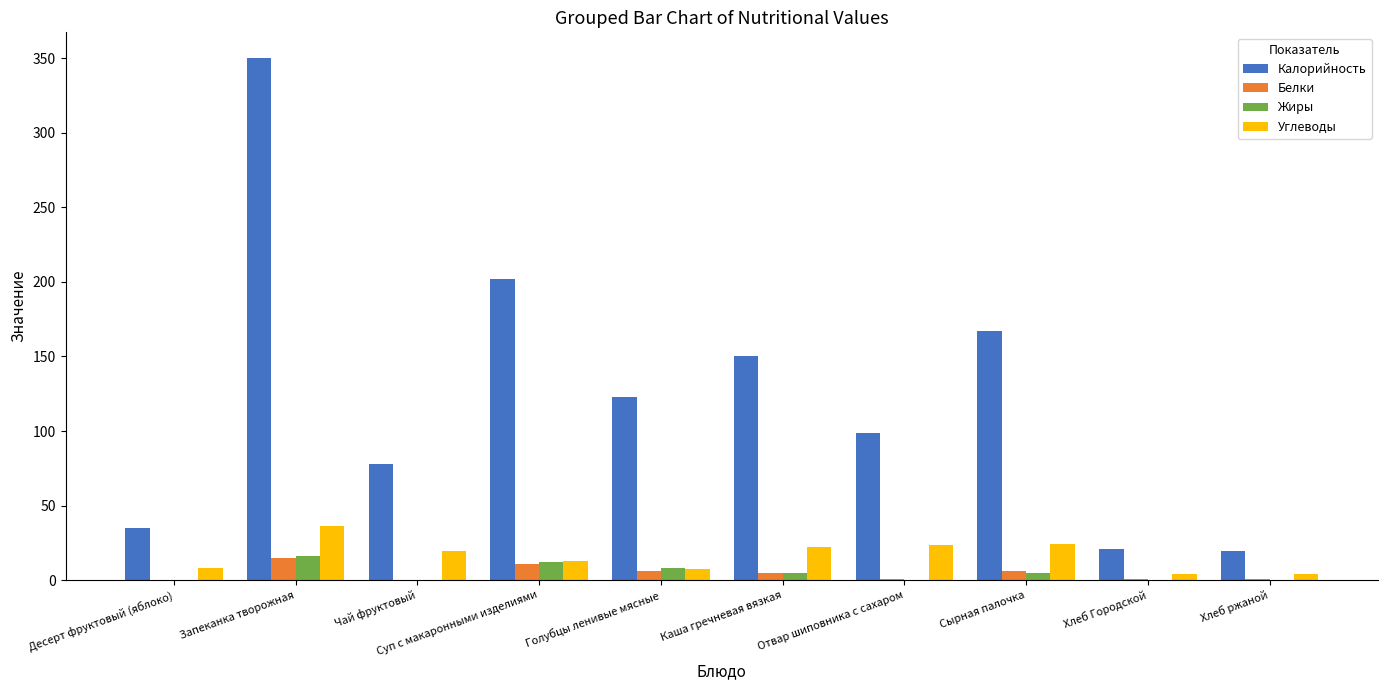

What is the sum of all Калорийность values?

1244.8